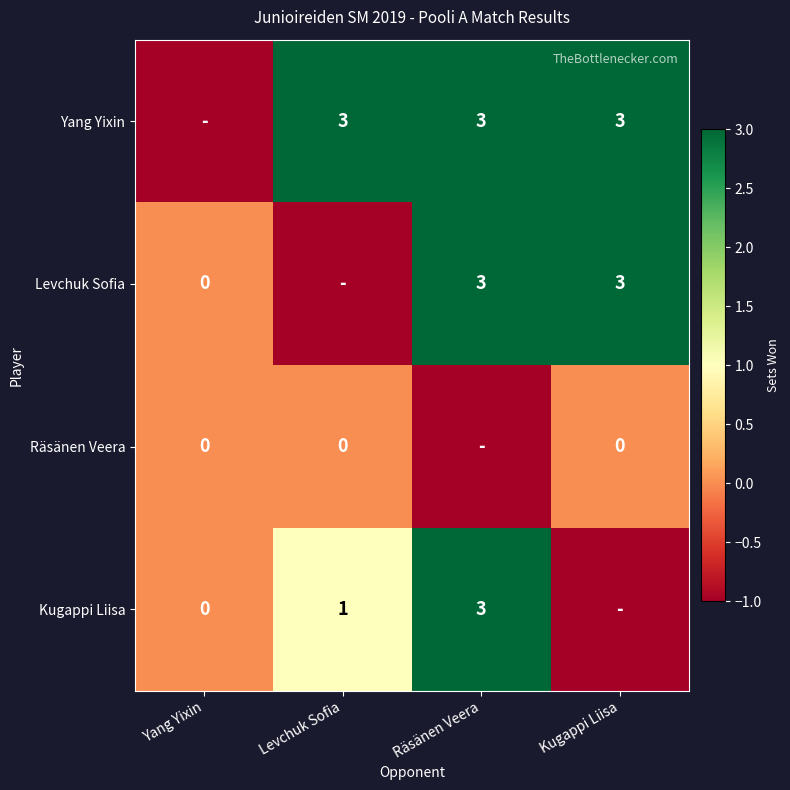

True or false: Levchuk Sofia has a value of 5 at Kugappi Liisa.

False